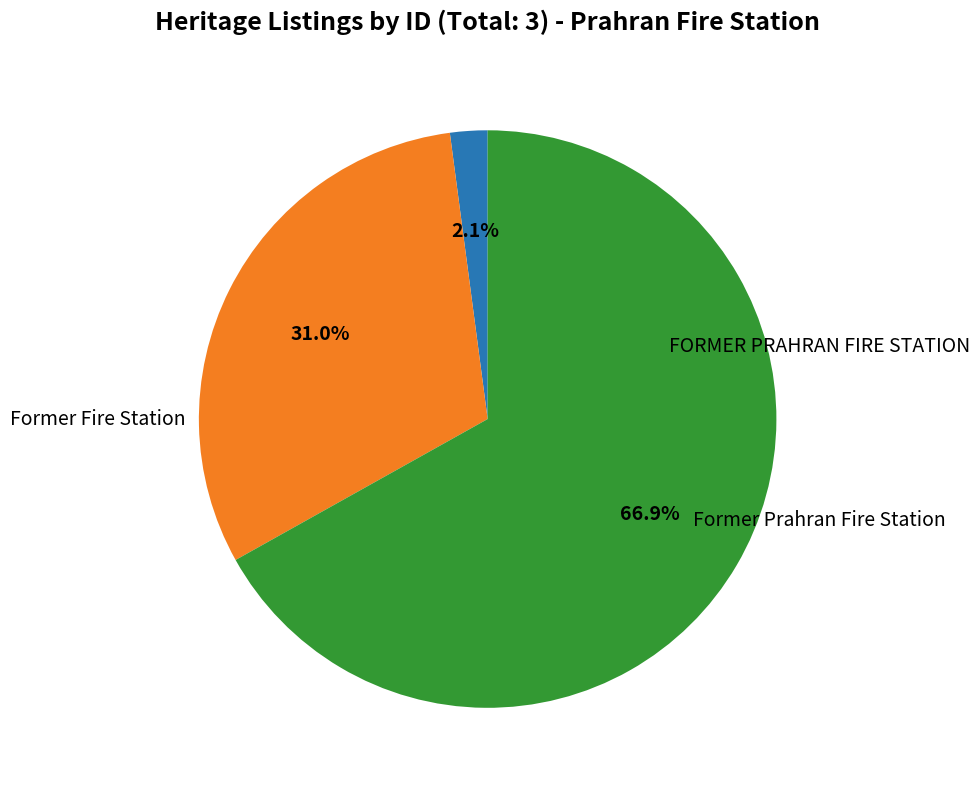

To the nearest percent, what is the average slice percentage?

33%